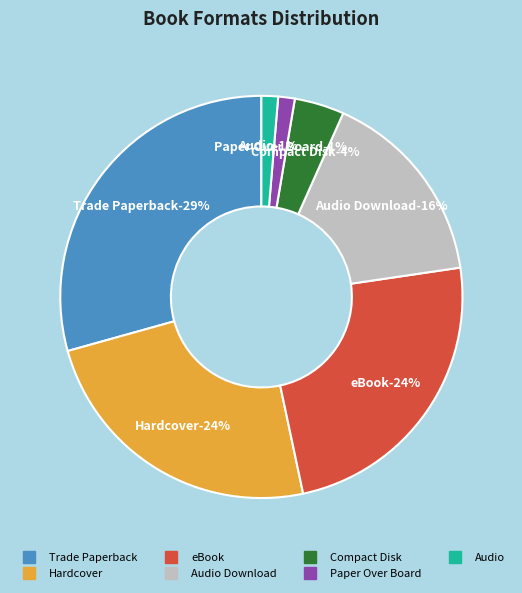

To the nearest percent, what is the average slice percentage?

14%